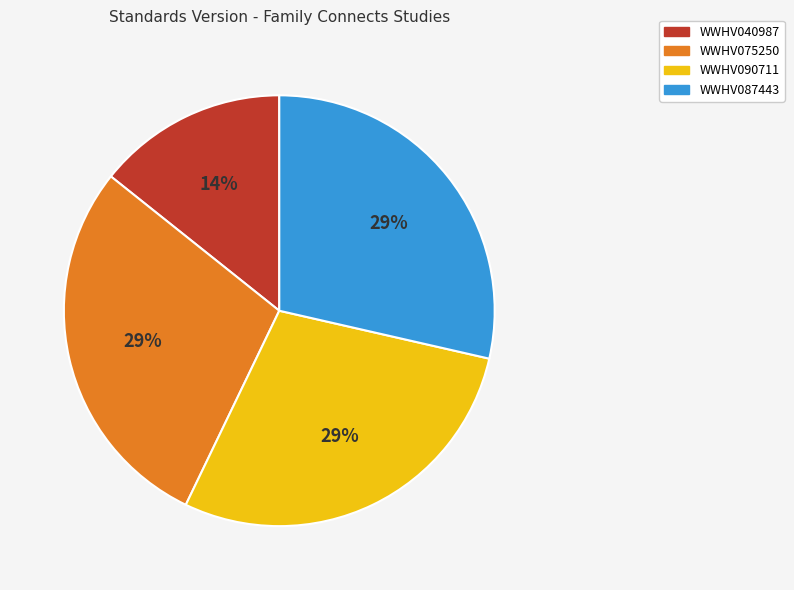

Do WWHV087443 and WWHV075250 together represent more than half of the pie?

Yes